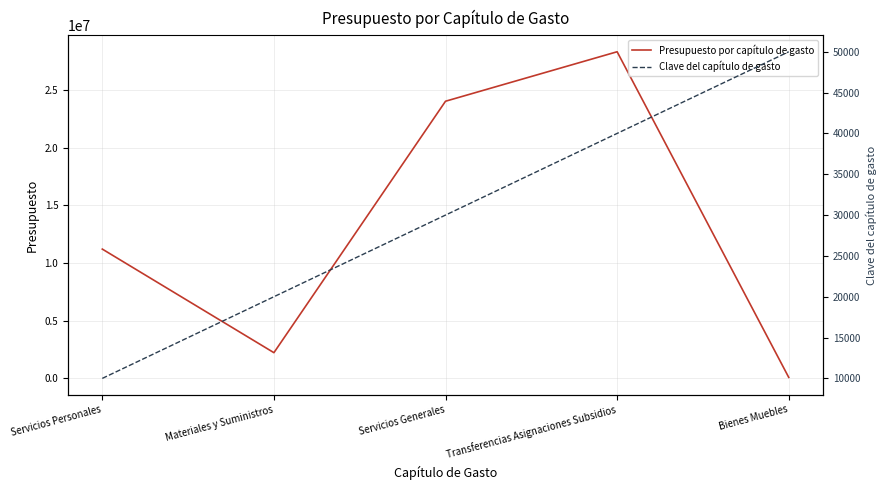

At which category is the sum across all series the highest?

Transferencias Asignaciones Subsidios